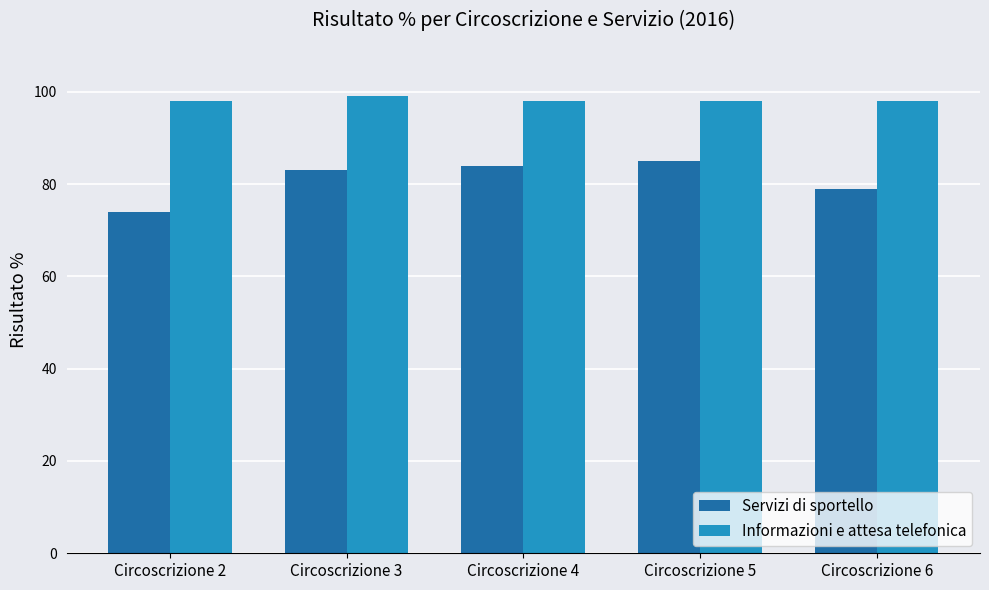

Which series has the largest total across all categories?

Informazioni e attesa telefonica